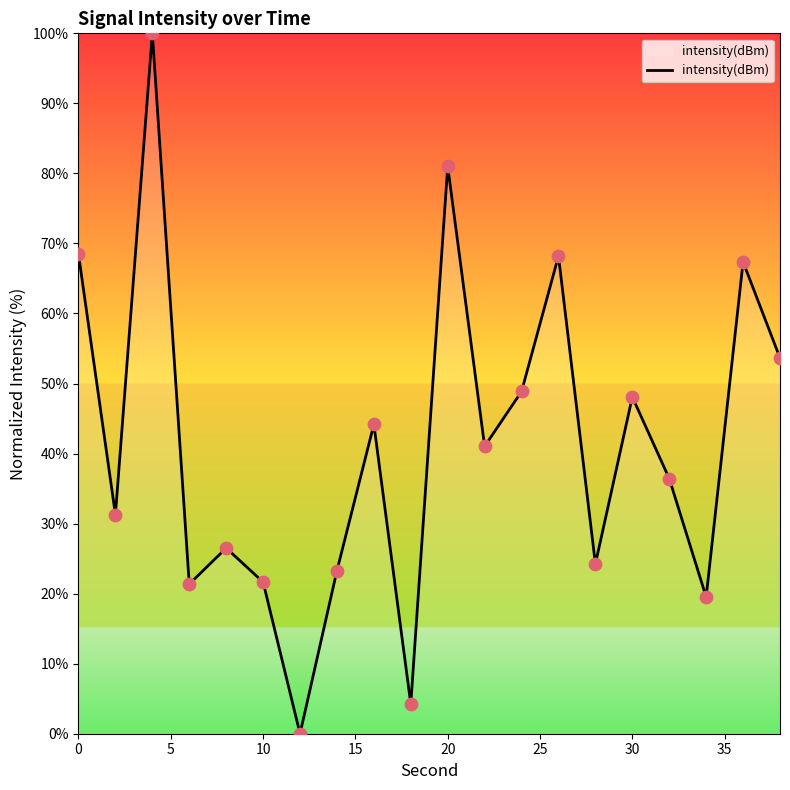

What is the difference between the maximum and minimum values?

100.0